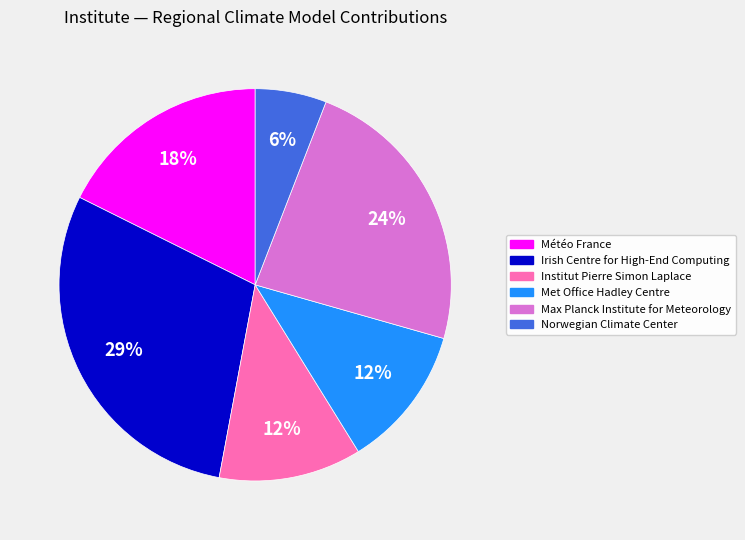

To the nearest percent, what is the difference between the Météo France and Max Planck Institute for Meteorology slice percentages?

6%